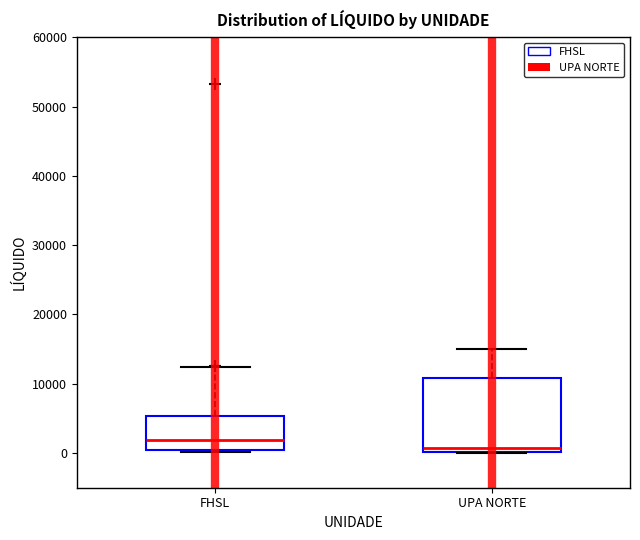

Which box has the highest median line?

FHSL